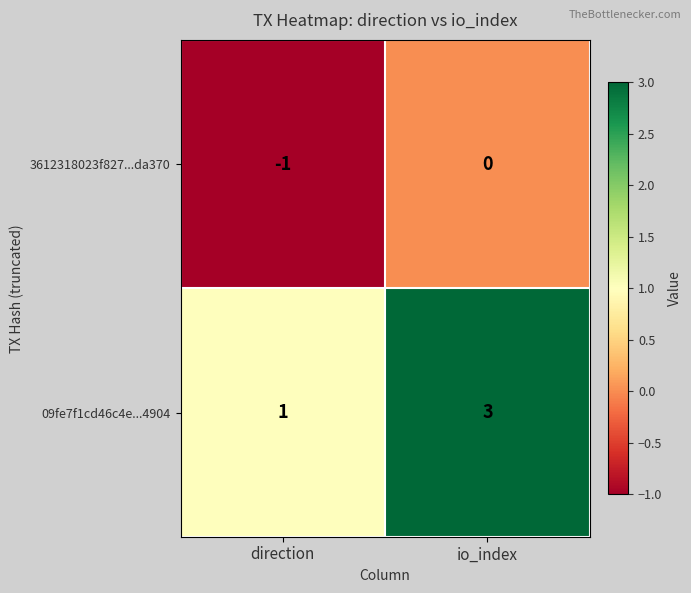

Which series has the largest range (max minus min)?

09fe7f1cd46c4e...4904